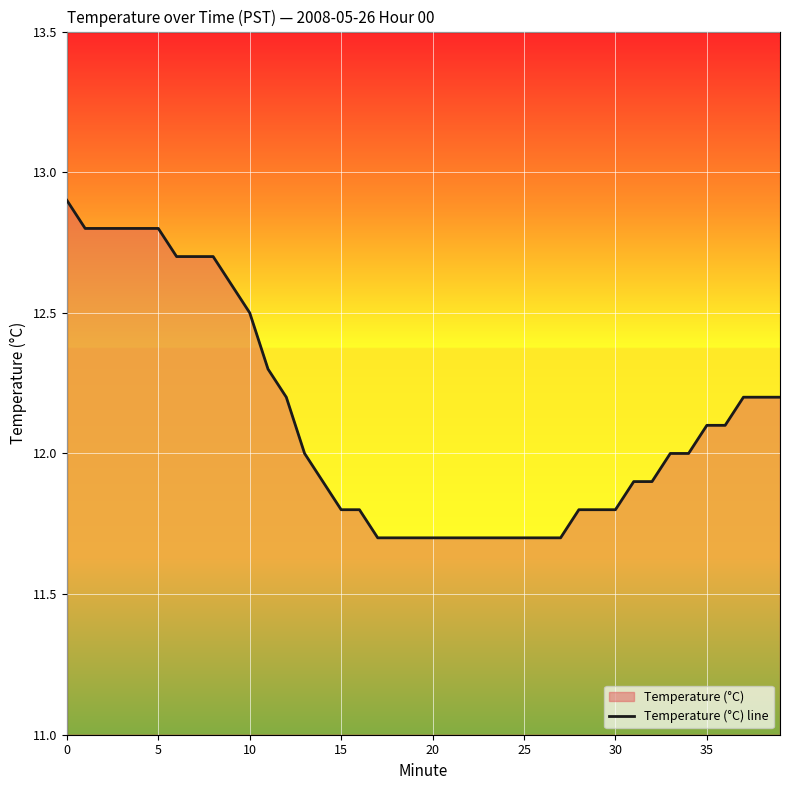

What is the label of the 12th point from the left?

11